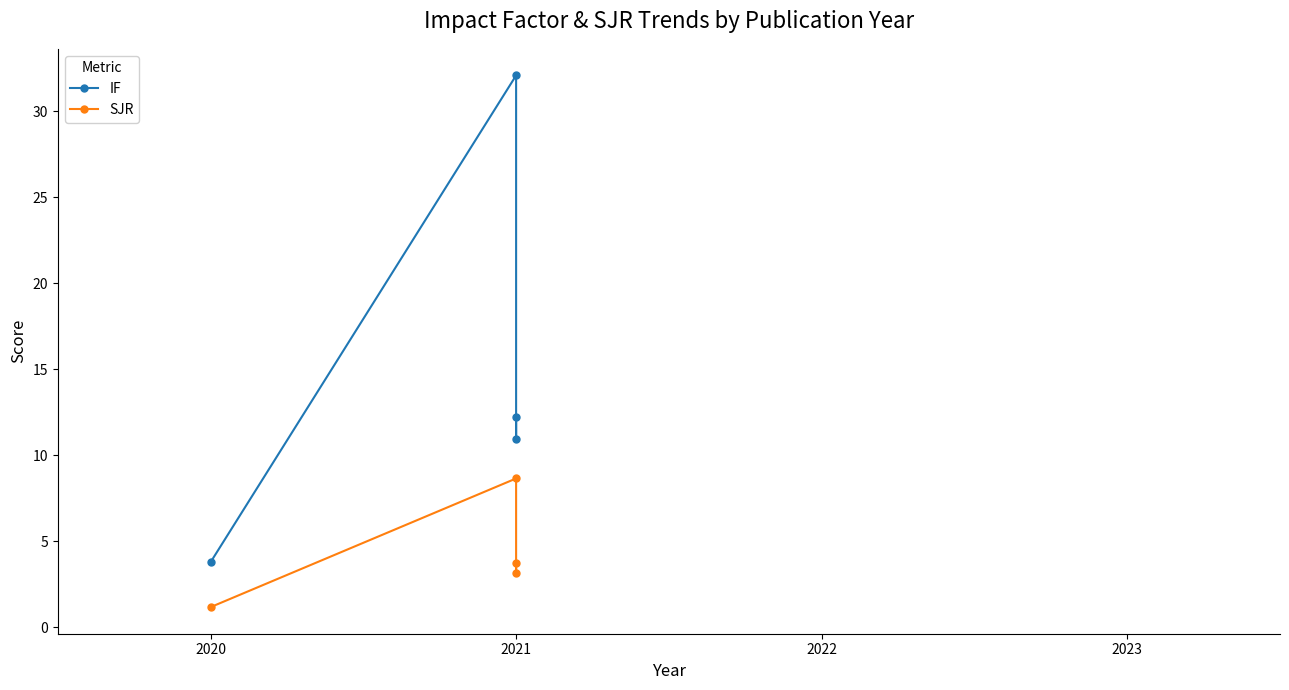

True or false: SJR and IF intersect in this chart.

False